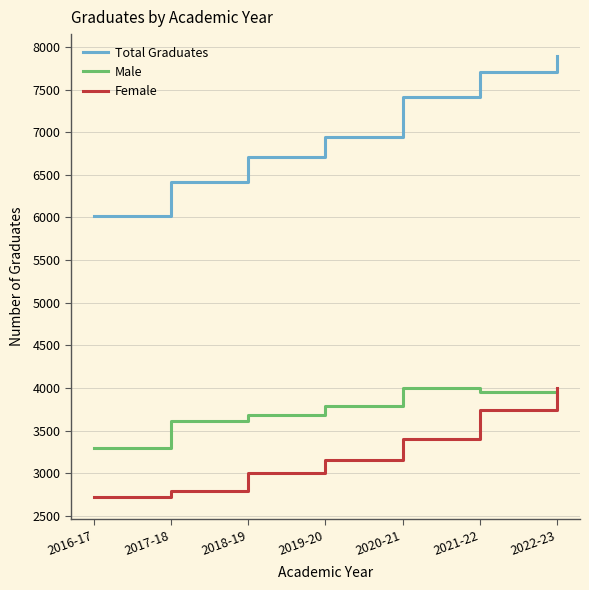

The value of Male at 2017-18 is 1615. True or false?

False